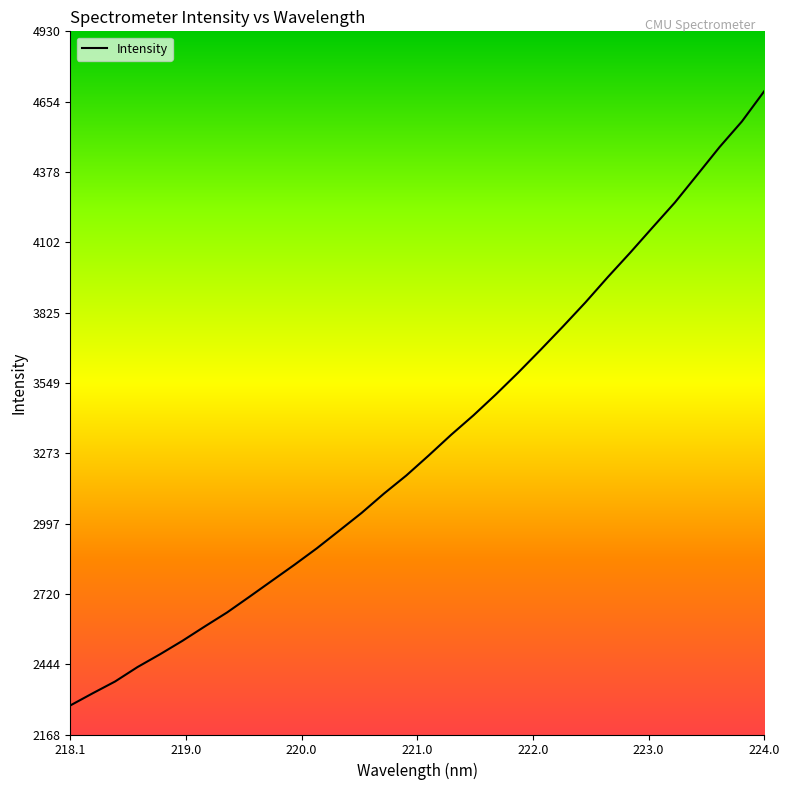

What is the minimum value shown in the chart?

2282.1